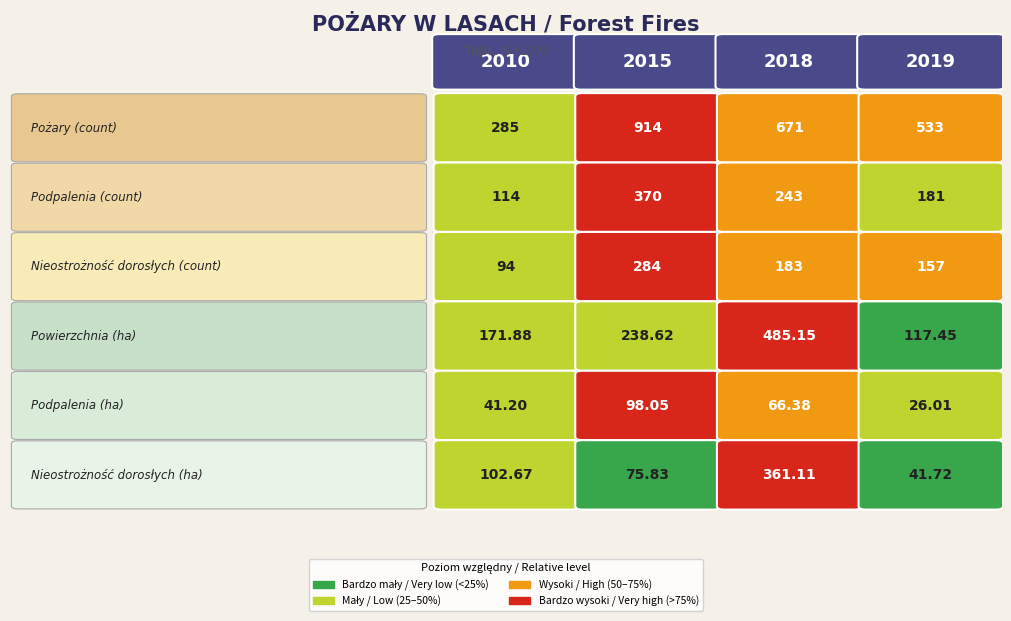

Reading right to left, extract all data points from this chart.

Pożary: 2019=533.0	2018=671.0	2015=914.0	2010=285.0
w tym: podpalenia (count): 2019=181.0	2018=243.0	2015=370.0	2010=114.0
nieostrożność dorosłych (count): 2019=157.0	2018=183.0	2015=284.0	2010=94.0
Powierzchnia (ha): 2019=117.5	2018=485.1	2015=238.6	2010=171.9
w tym: podpalenia (ha): 2019=26.0	2018=66.4	2015=98.0	2010=41.2
nieostrożność dorosłych (ha): 2019=41.7	2018=361.1	2015=75.8	2010=102.7